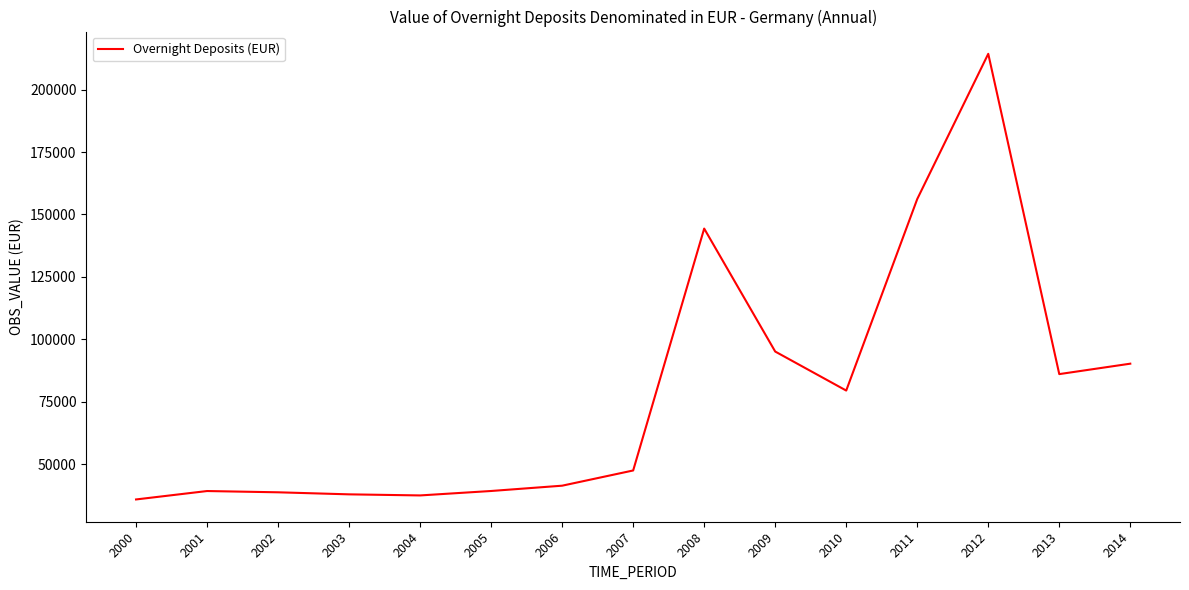

What is the difference between the maximum and minimum values?

178434.5